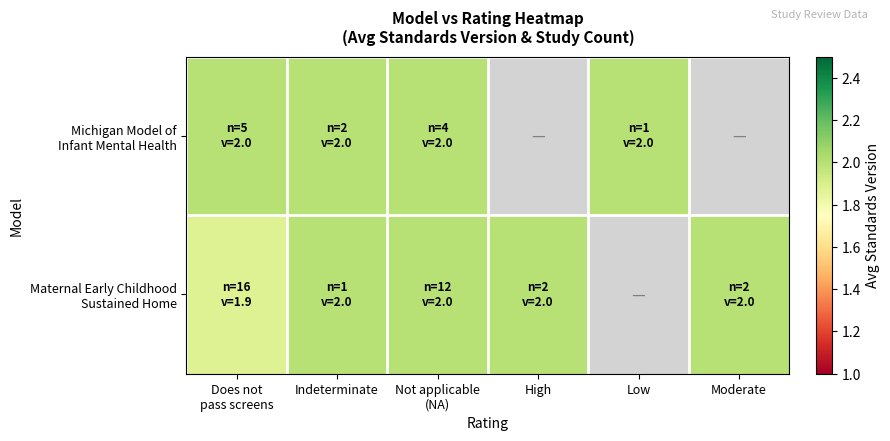

How many values in the Maternal Early Childhood Sustained Home series are below 2?

1